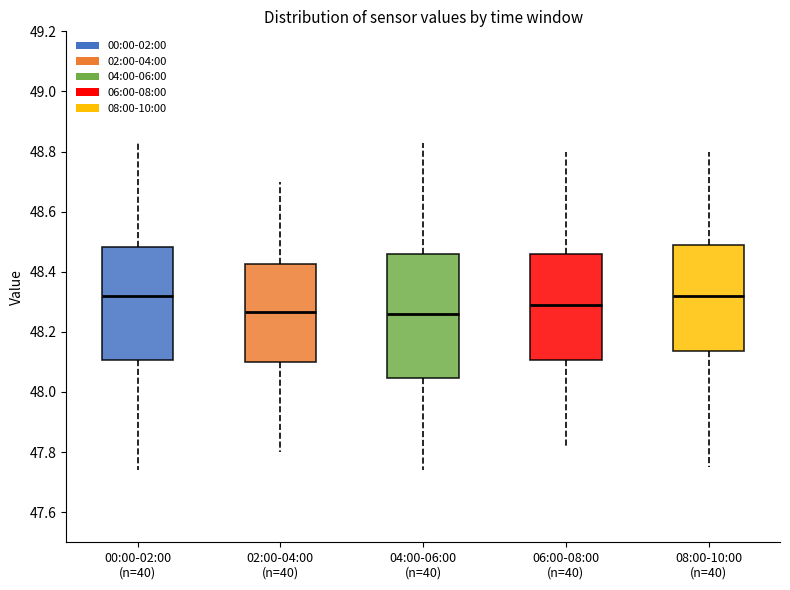

Reading left to right, read every box against the y-axis: the position of its median line, the range the box covers, and the ends of its whiskers. The values are not printed on the chart, so give them approximately, as read against the axis.

00:00-02:00 (n=40): median 48.32, box 48.10 to 48.48, whiskers 47.74 to 48.84
02:00-04:00 (n=40): median 48.26, box 48.10 to 48.42, whiskers 47.80 to 48.70
04:00-06:00 (n=40): median 48.26, box 48.04 to 48.46, whiskers 47.74 to 48.84
06:00-08:00 (n=40): median 48.30, box 48.10 to 48.46, whiskers 47.82 to 48.80
08:00-10:00 (n=40): median 48.32, box 48.14 to 48.48, whiskers 47.76 to 48.80